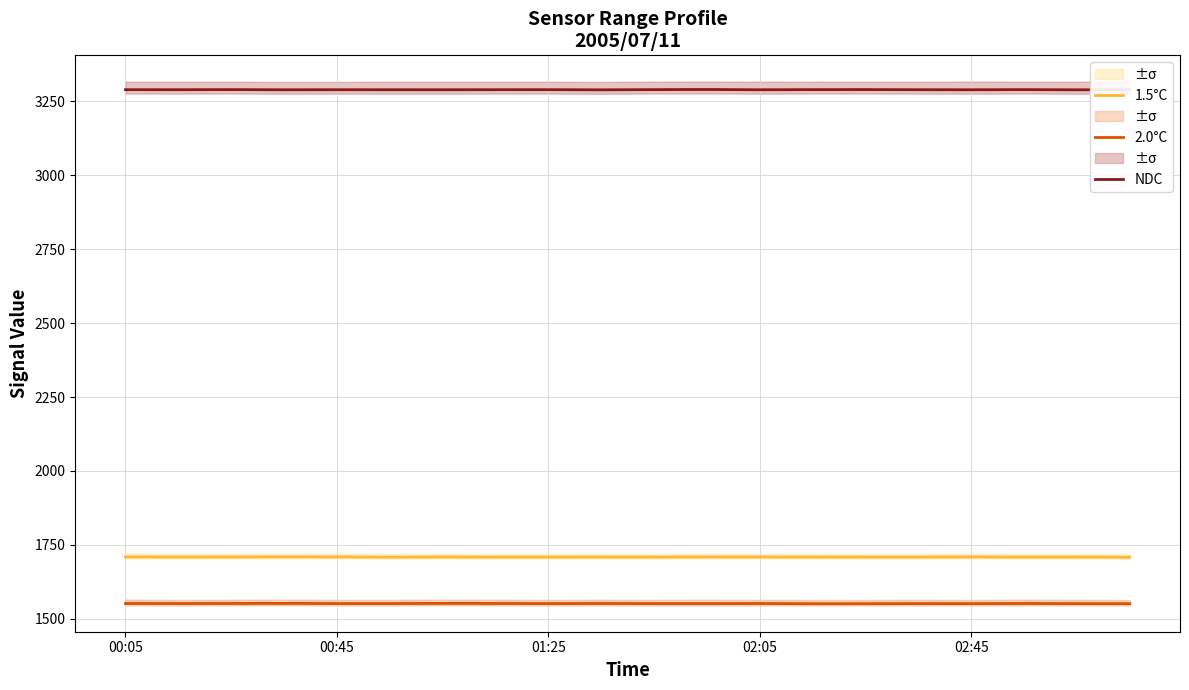

The 1.5°C series shows 455.4 at 6. True or false?

False